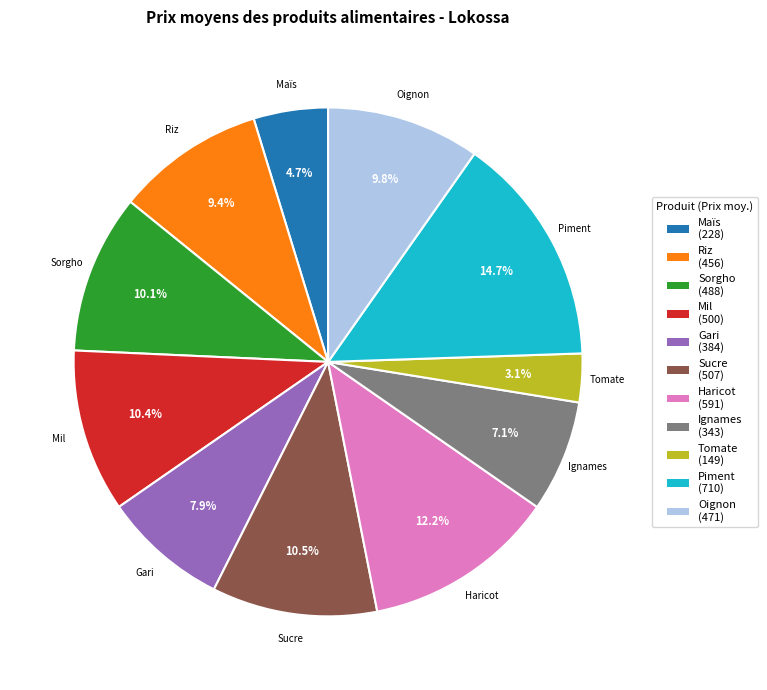

To the nearest percent, what is the difference between the largest and smallest slice percentages?

12%